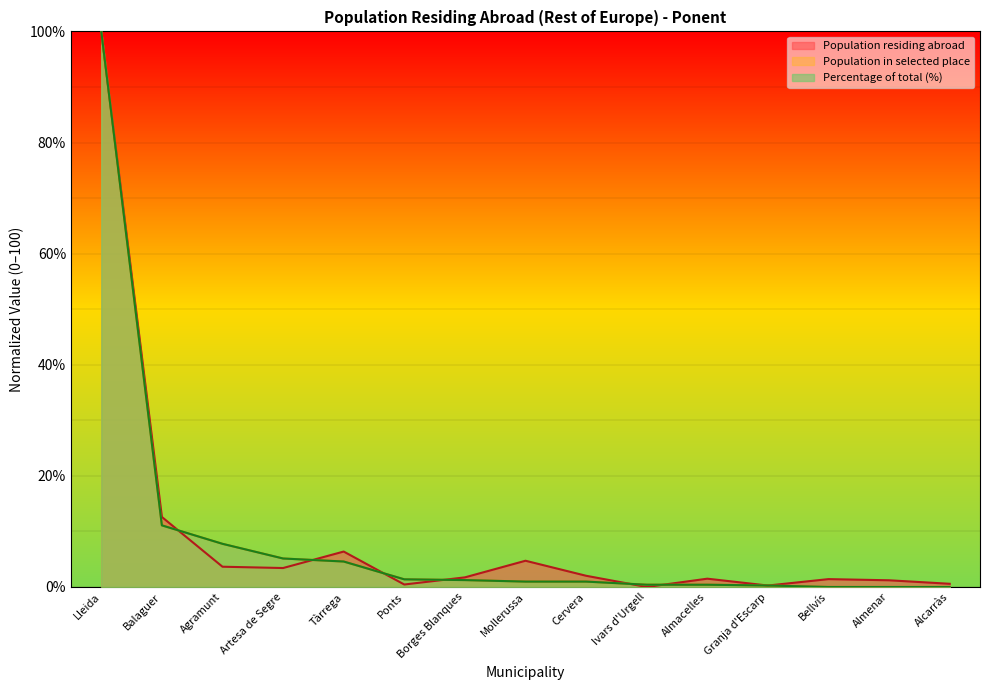

At how many categories does at least one series exceed 48?

1